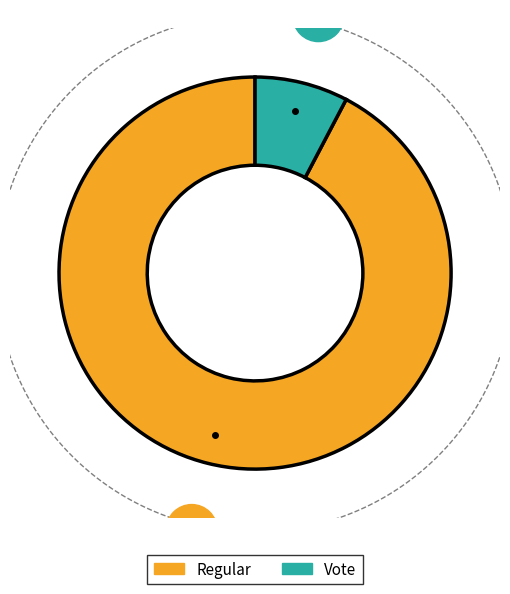

How many segments does this pie chart have?

2